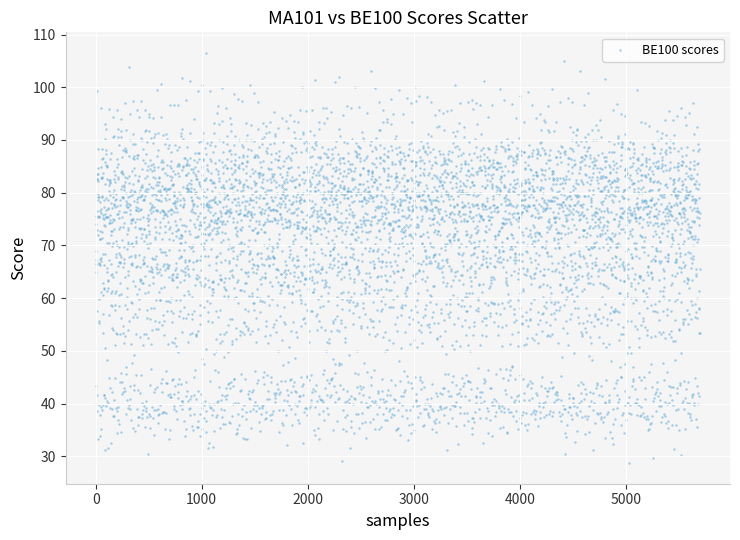

What is the range of Y values (max minus min)?

77.5